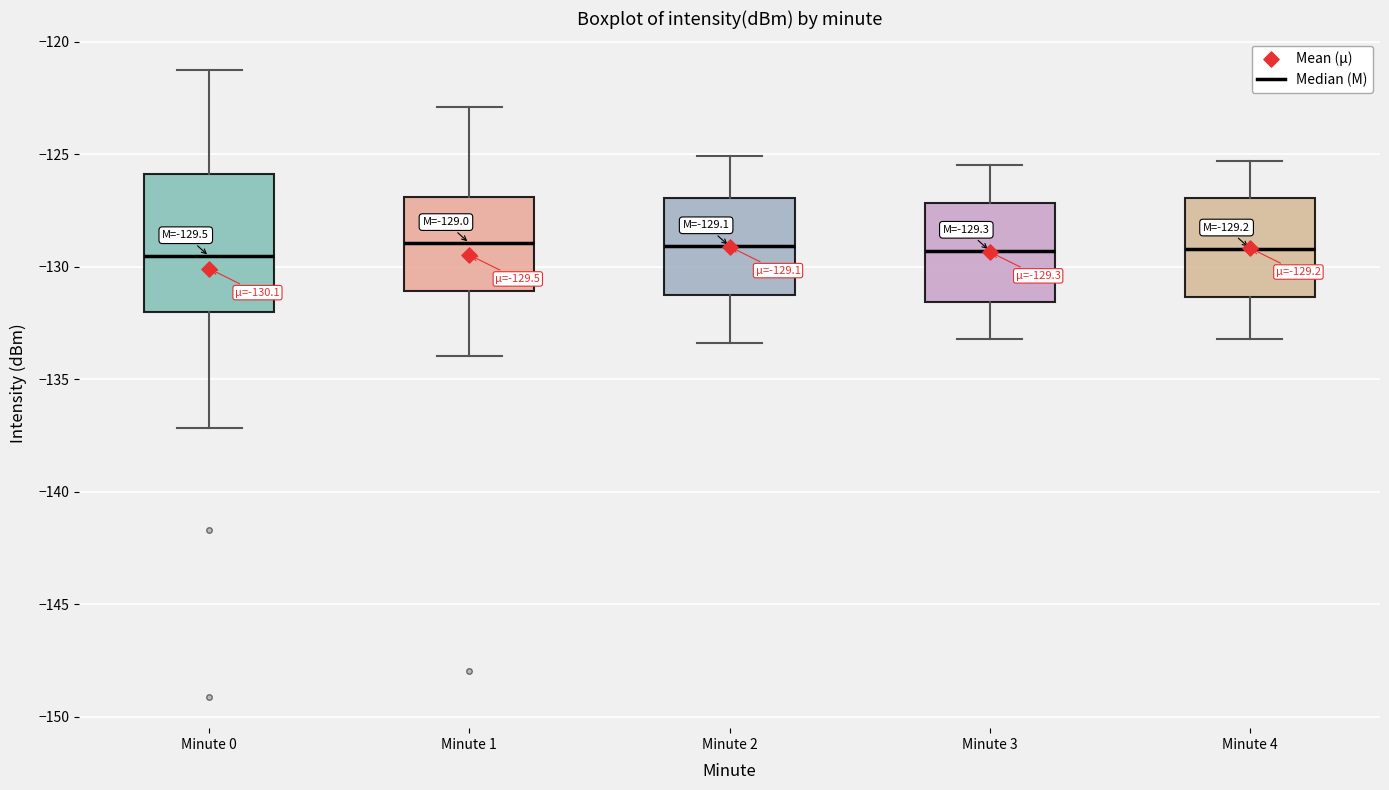

Comparing the boxes themselves (not the whiskers), which one is the tallest?

Minute 0